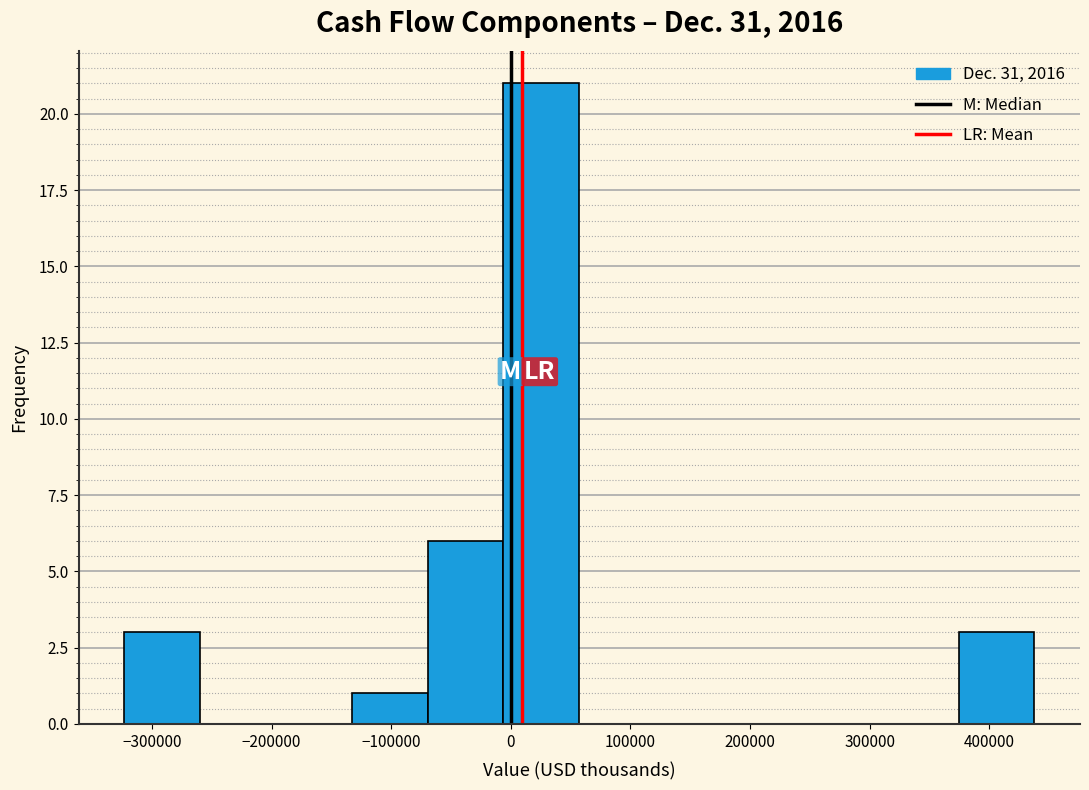

Reading left to right, list every bar in this chart as the range it spans on the x-axis followed by its height. Neither the bar edges nor the heights are printed on the chart, so give them approximately, as read against the axes.

-320000 to -260000: 3
-260000 to -200000: 0
-200000 to -130000: 0
-130000 to -70000: 1
-70000 to -10000: 6
-10000 to 60000: 21
60000 to 120000: 0
120000 to 180000: 0
180000 to 250000: 0
250000 to 310000: 0
310000 to 370000: 0
370000 to 440000: 3